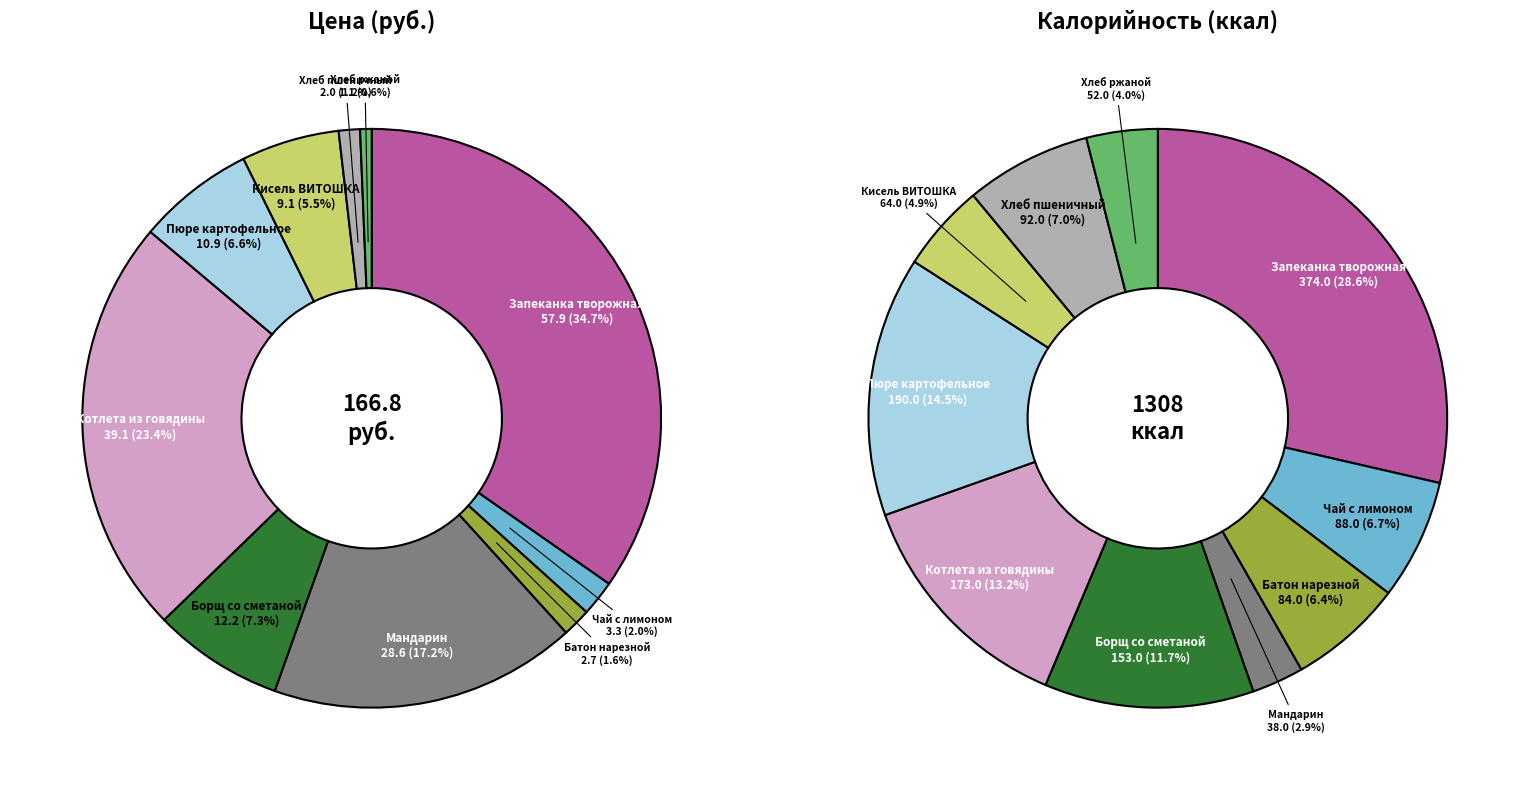

Approximately how many times larger is the value at Хлеб пшеничный витаминный compared to Хлеб ржаной?

1.9